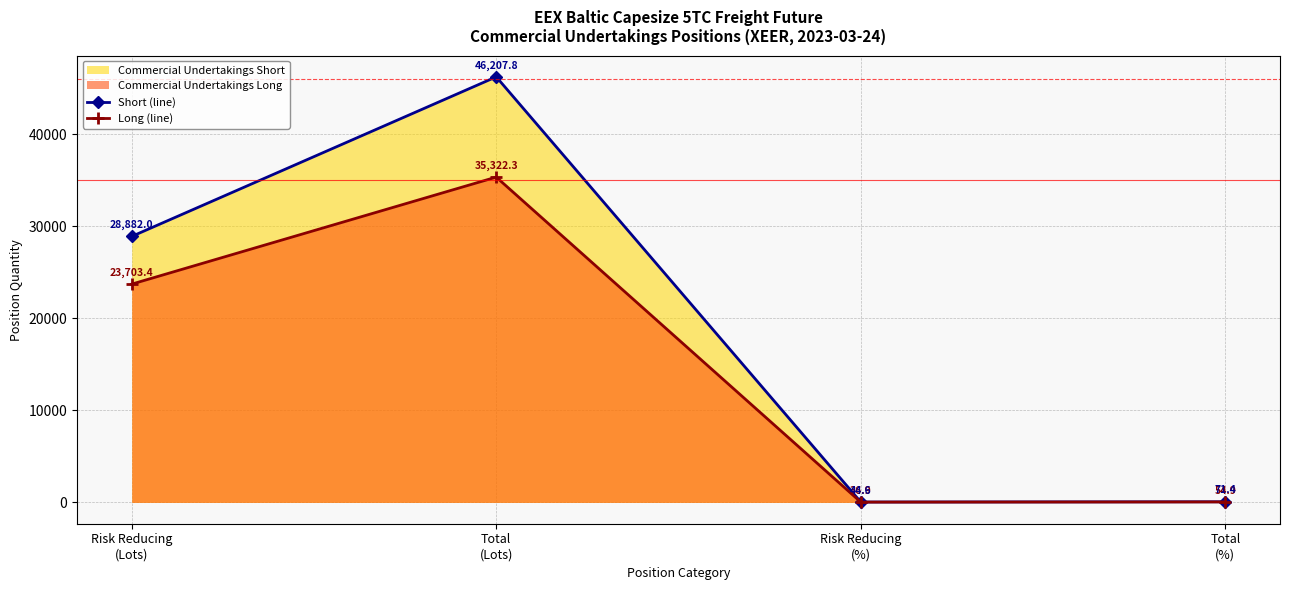

Reading left to right, list all the values displayed in this chart.

Short (line): Risk Reducing
(Lots)=28882.0	Total
(Lots)=46207.8	Risk Reducing
(%)=44.6	Total
(%)=71.4
Long (line): Risk Reducing
(Lots)=23703.4	Total
(Lots)=35322.3	Risk Reducing
(%)=36.9	Total
(%)=54.9